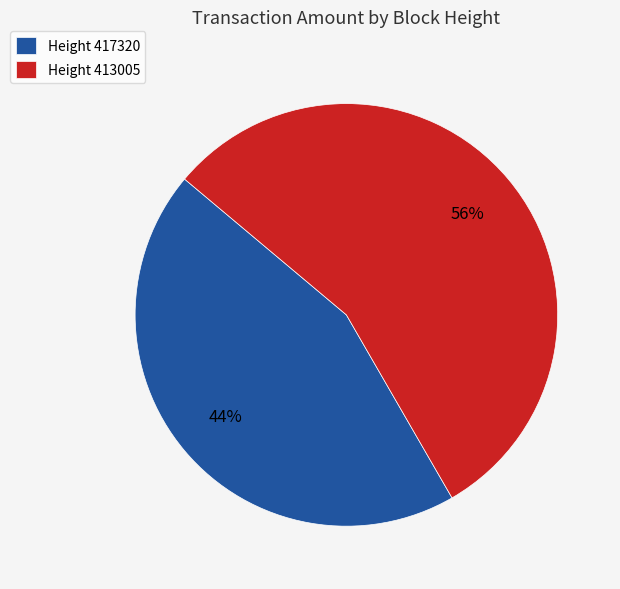

To the nearest percent, what portion does Height 417320 represent?

44%